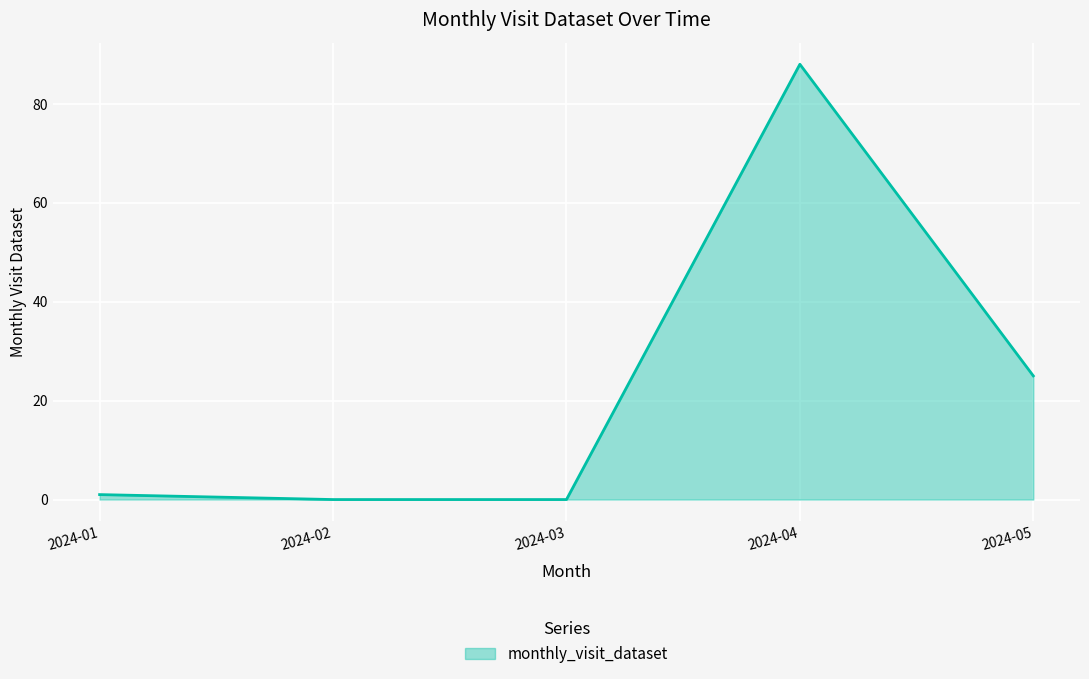

What is the ratio of the value at 2024-05 to the value at 2024-04?

0.3